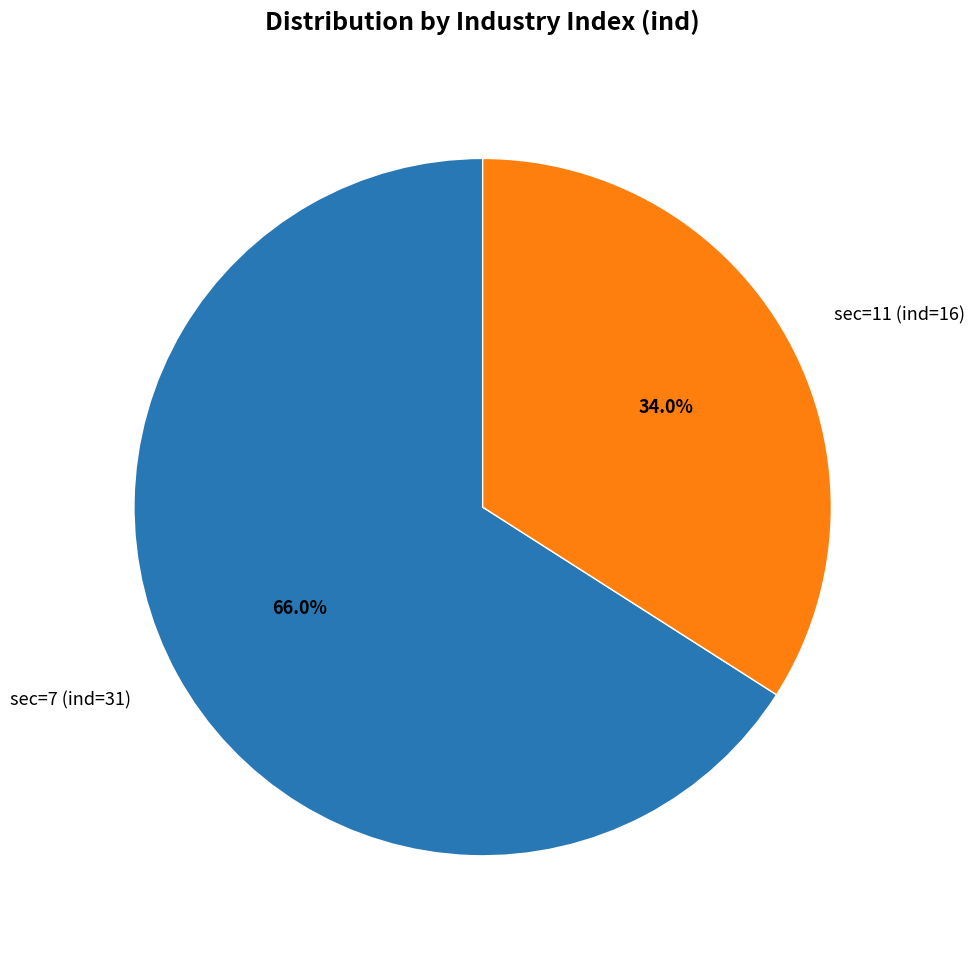

How many slices are in this pie chart?

2